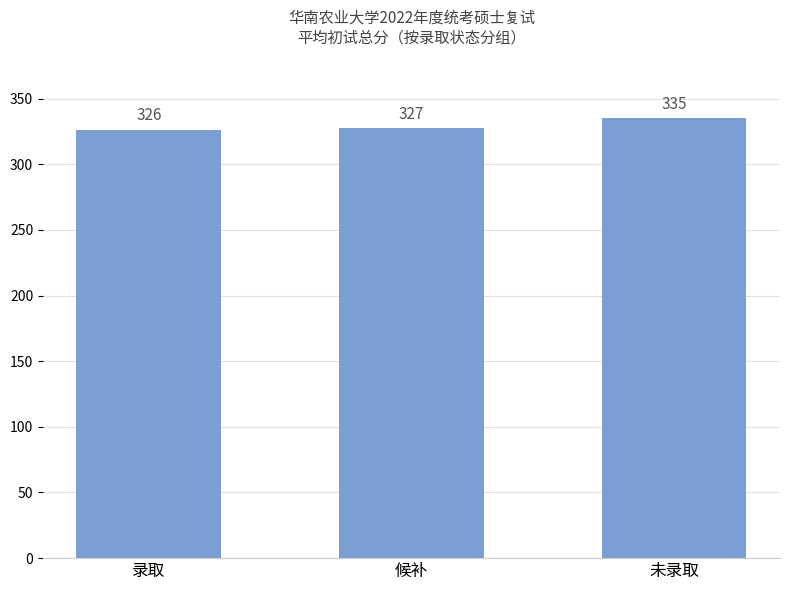

Which has a higher value, 候补 or 未录取?

未录取